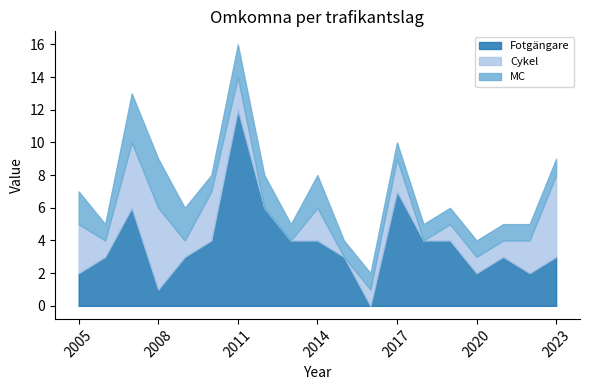

Which category has the highest value across all series?

2011